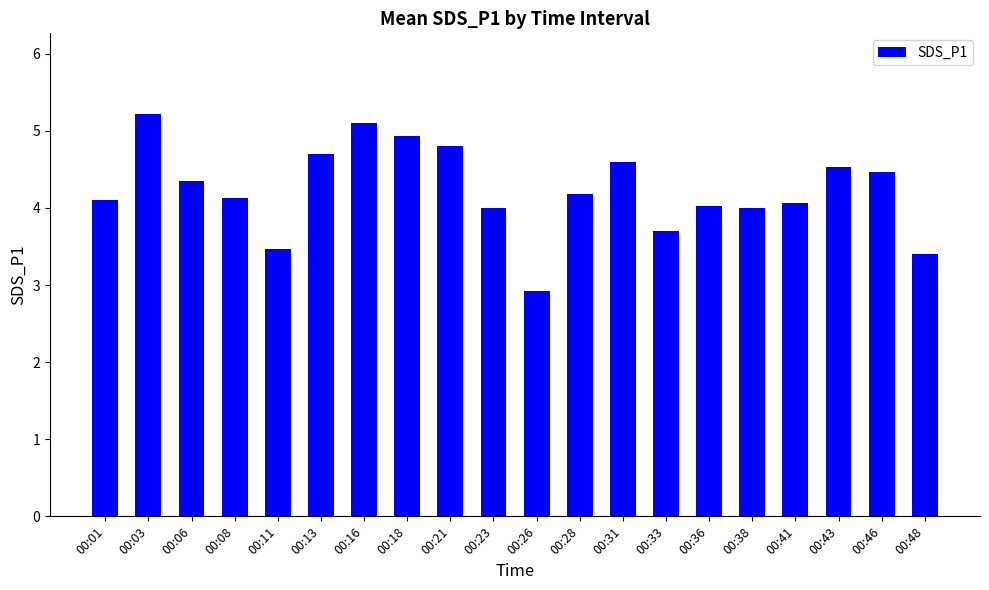

Between 00:23 and 00:16, which is larger?

00:16